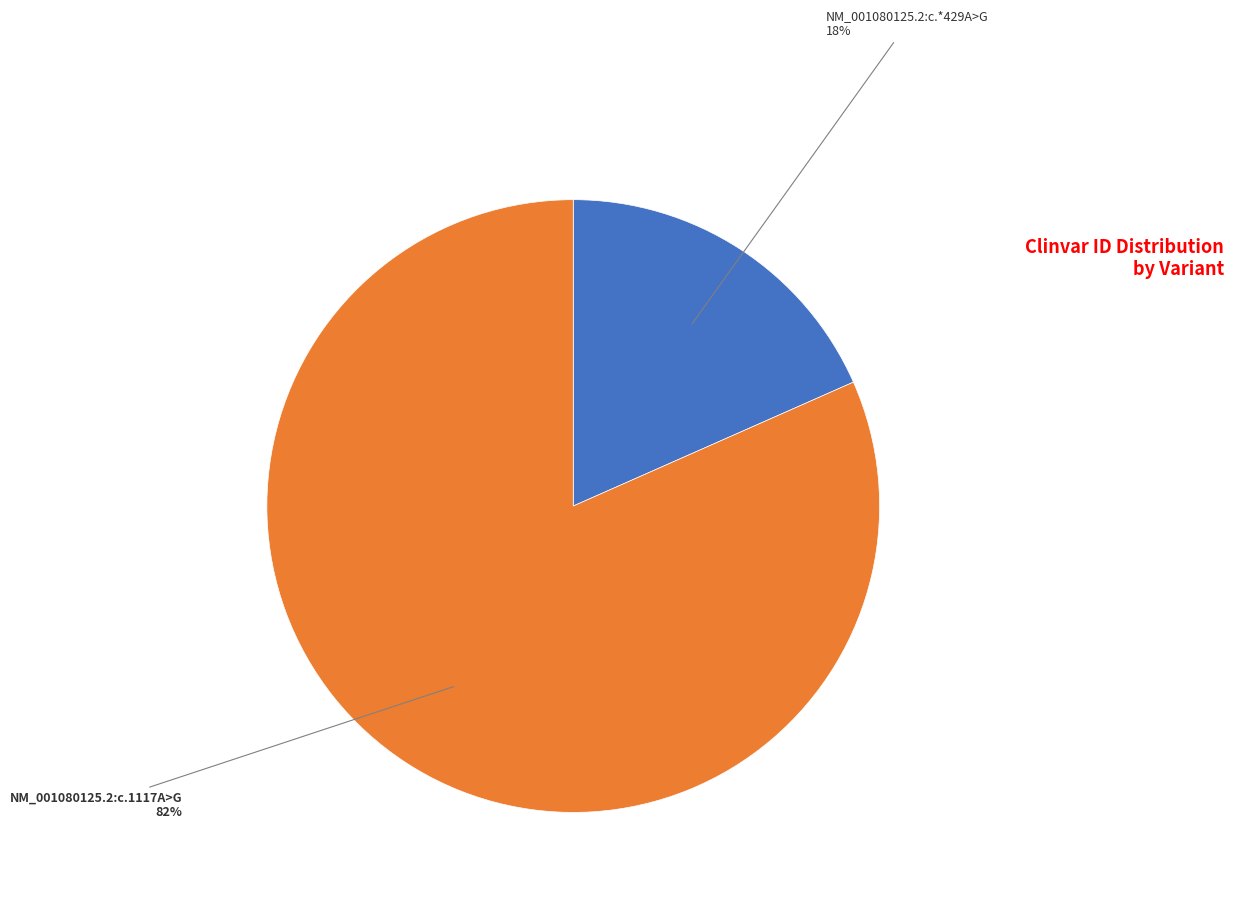

Is there a majority slice in this chart?

Yes